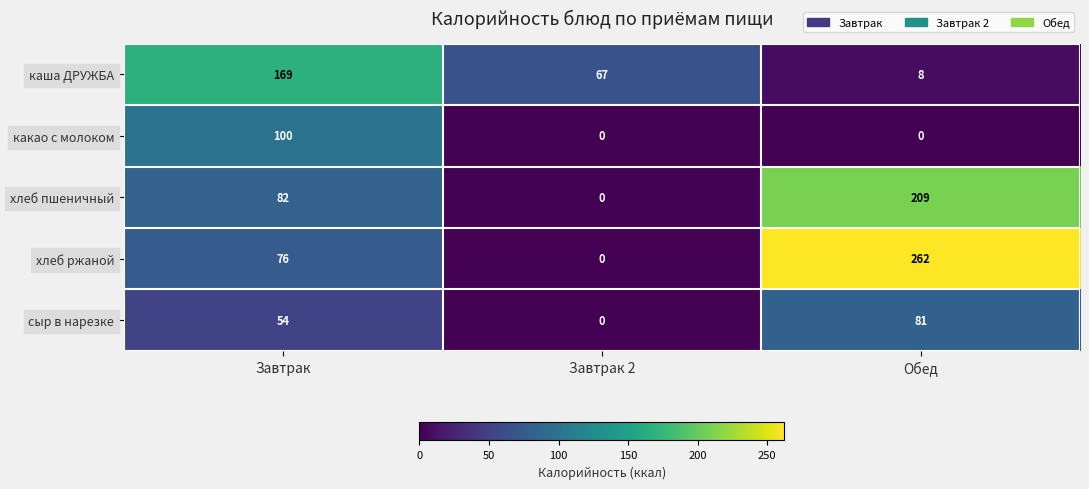

What is the difference between the highest and lowest values at Завтрак 2?

67